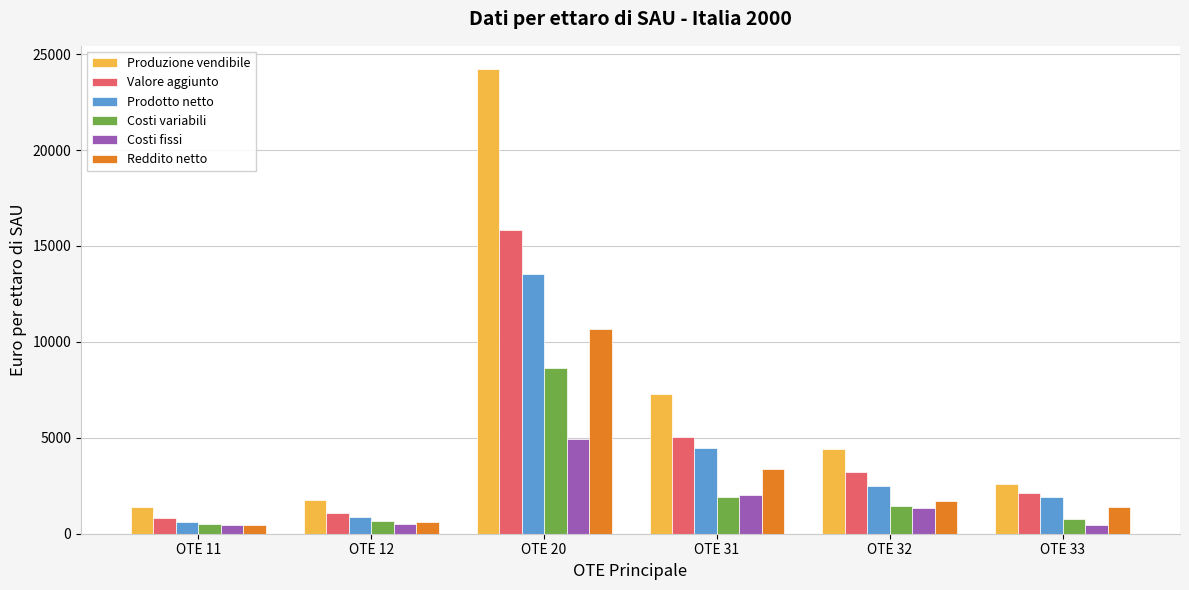

What is the highest value of the Valore aggiunto series?

15807